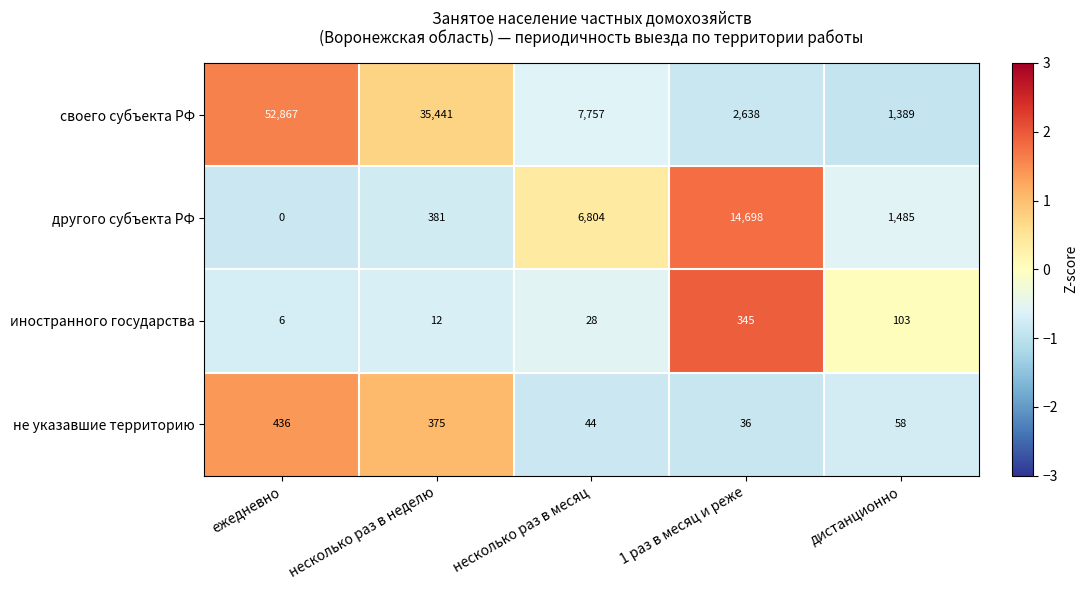

Which series has the largest total across all categories?

своего субъекта РФ